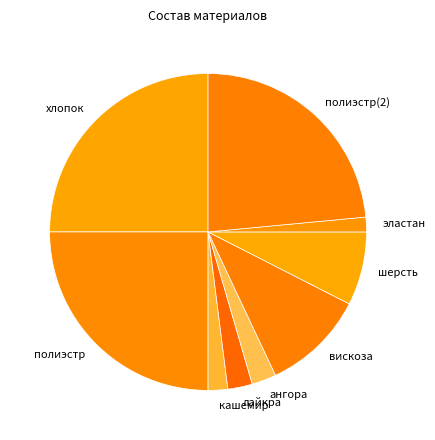

Count the number of slices in the pie.

9